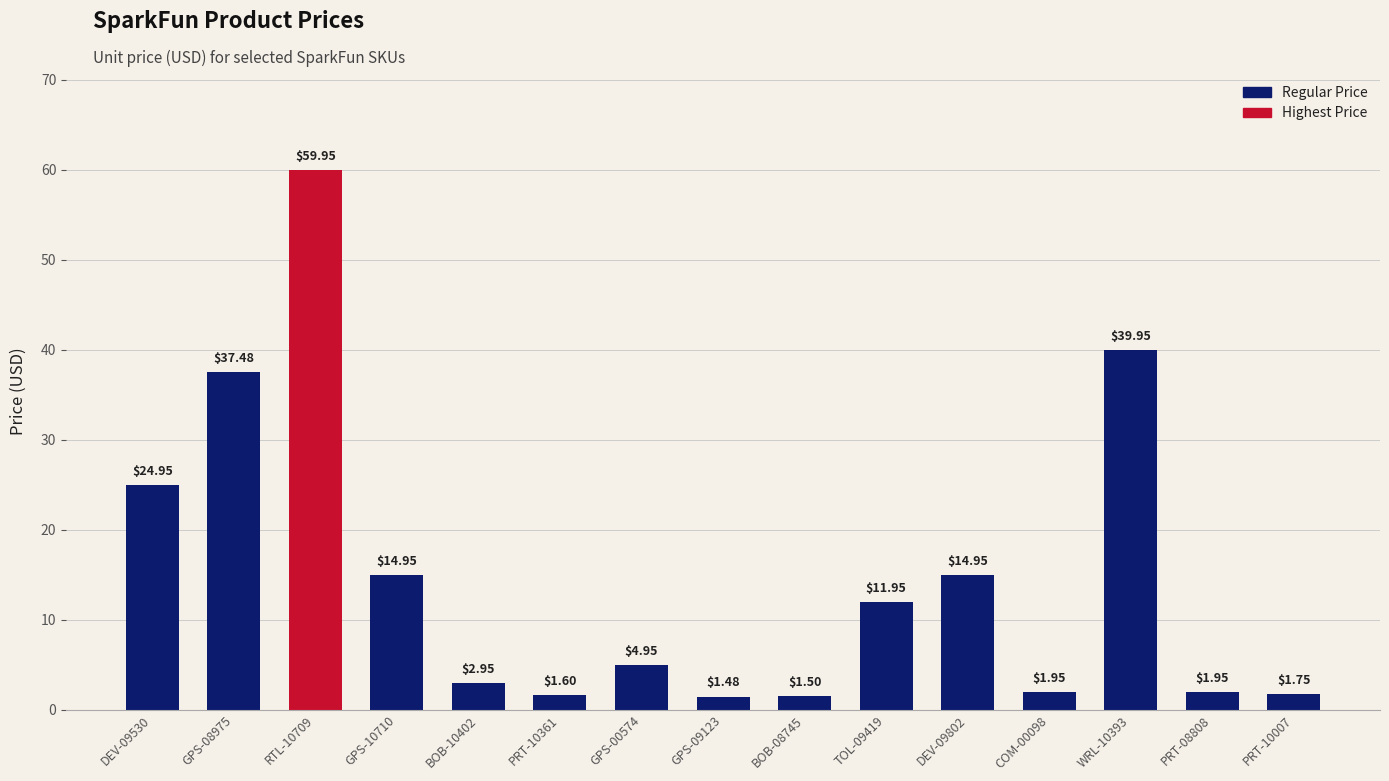

What is the label of the 14th bar from the right?

GPS-08975